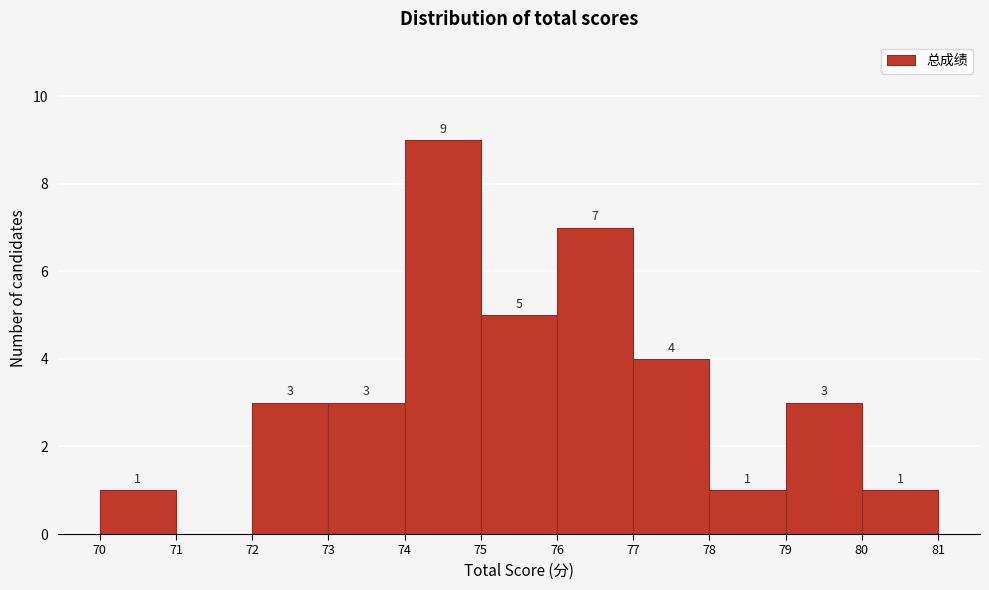

Which range on the x-axis has the tallest bar?

74 to 75